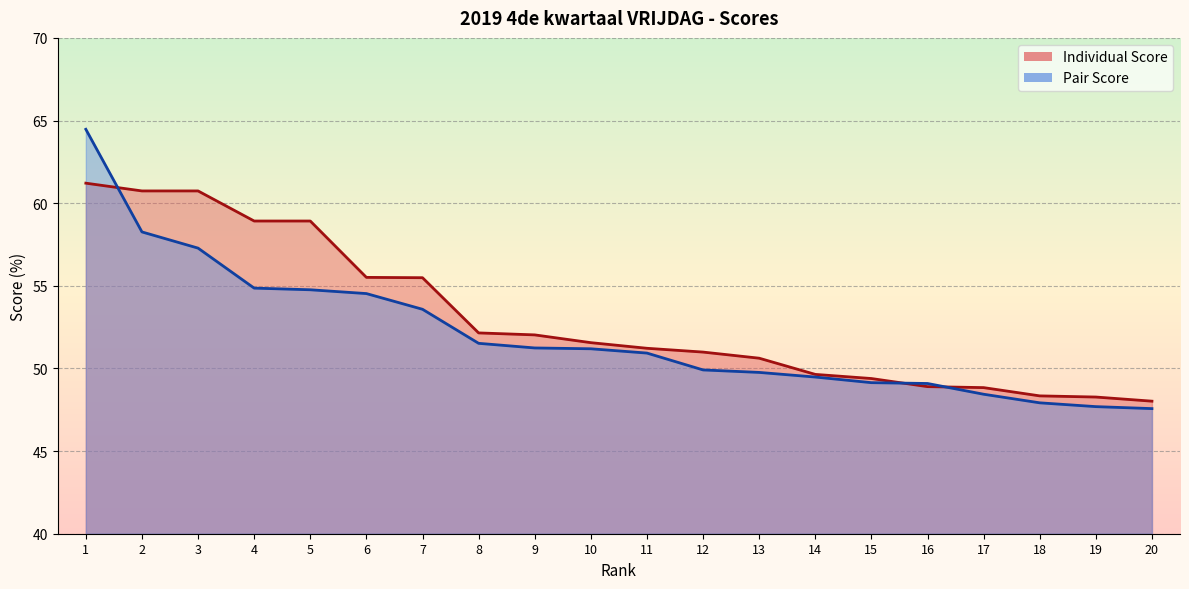

At which label is Individual Score closest to 54?

7